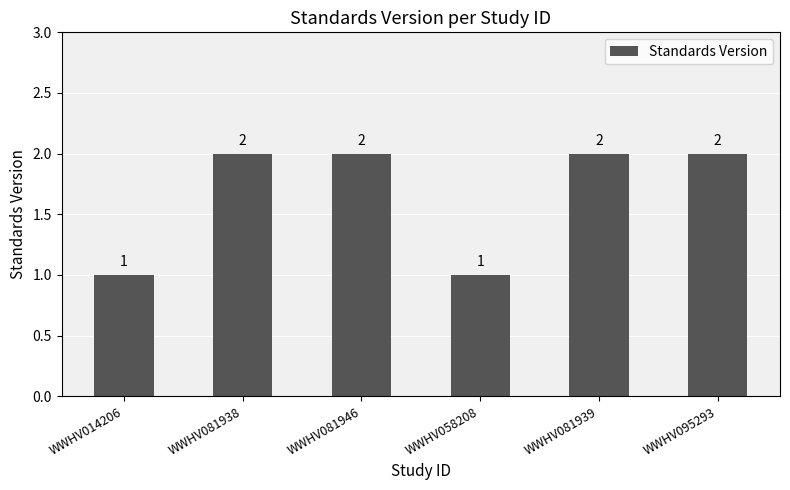

The chart shows a value of 1 at WWHV081938. True or false?

False